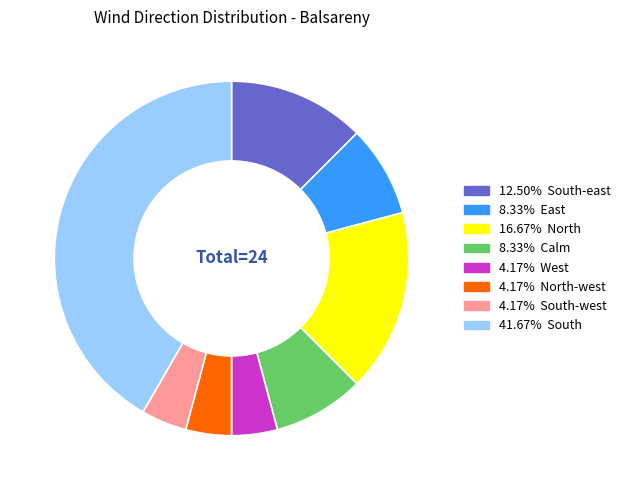

Is there a majority slice in this chart?

No